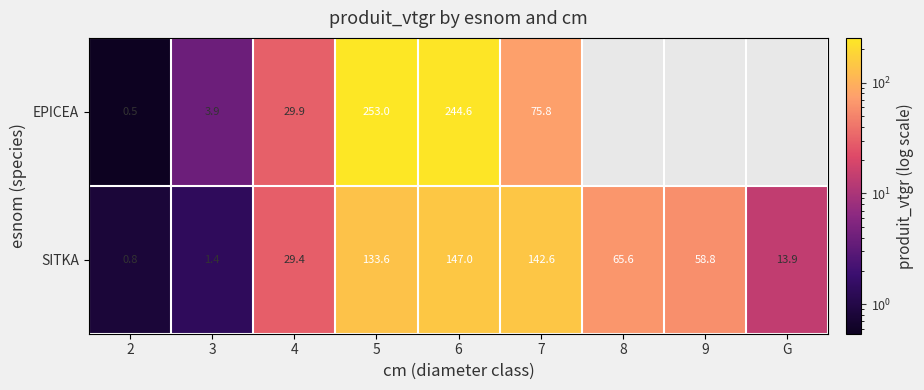

What is the difference between the maximum and minimum values in the SITKA series?

146.2